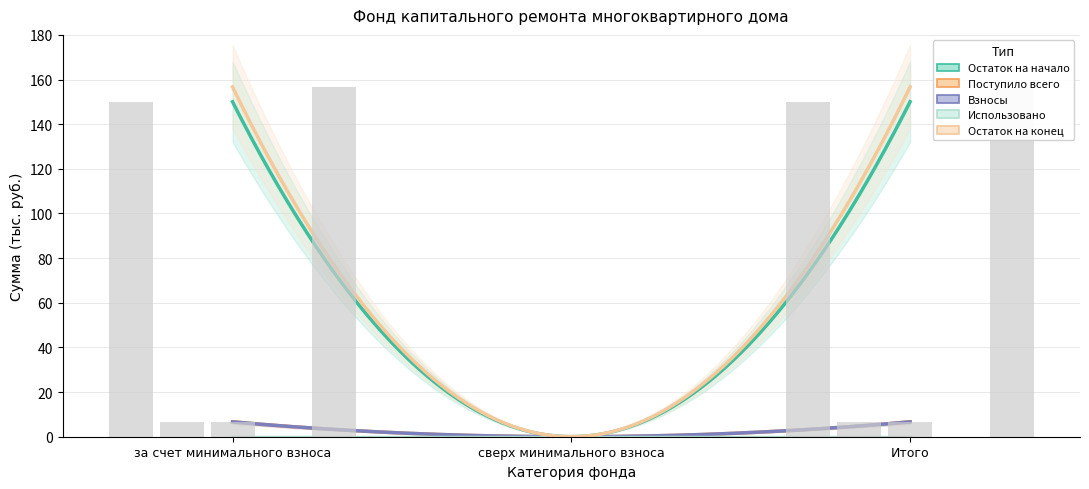

How many data points in Поступило всего are less than 150?

1